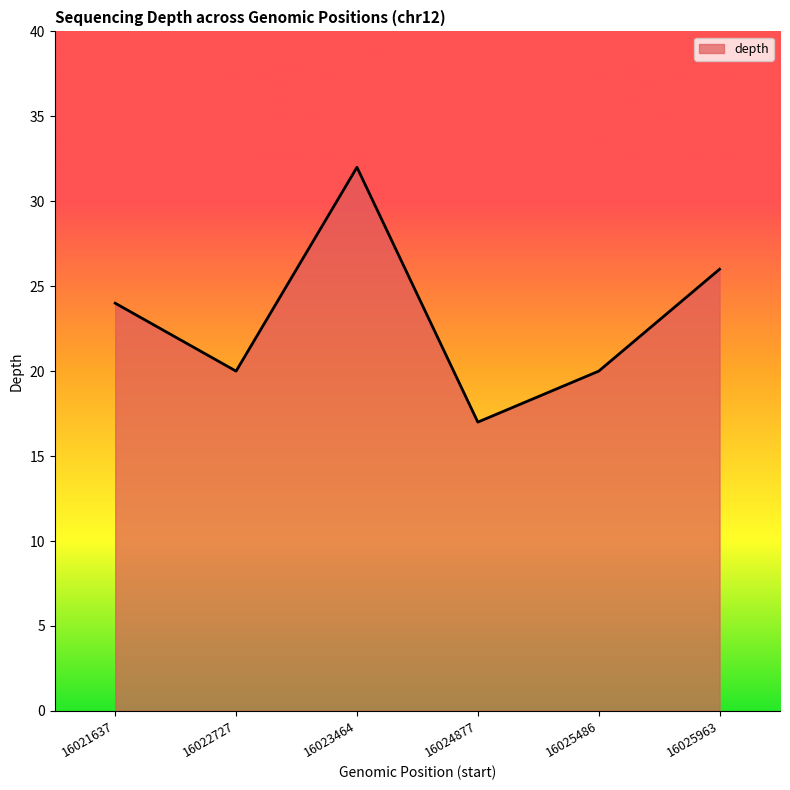

The chart shows a value of 20 at 16025486. True or false?

True